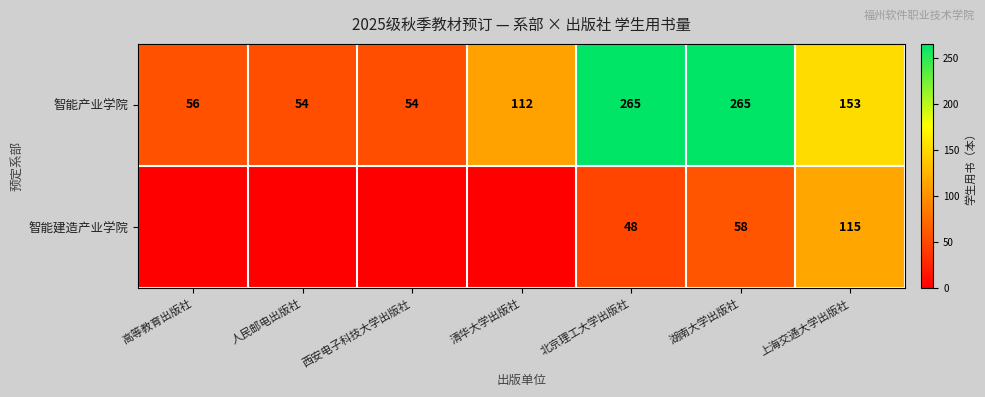

The value of 智能产业学院 at 高等教育出版社 is 56. True or false?

True